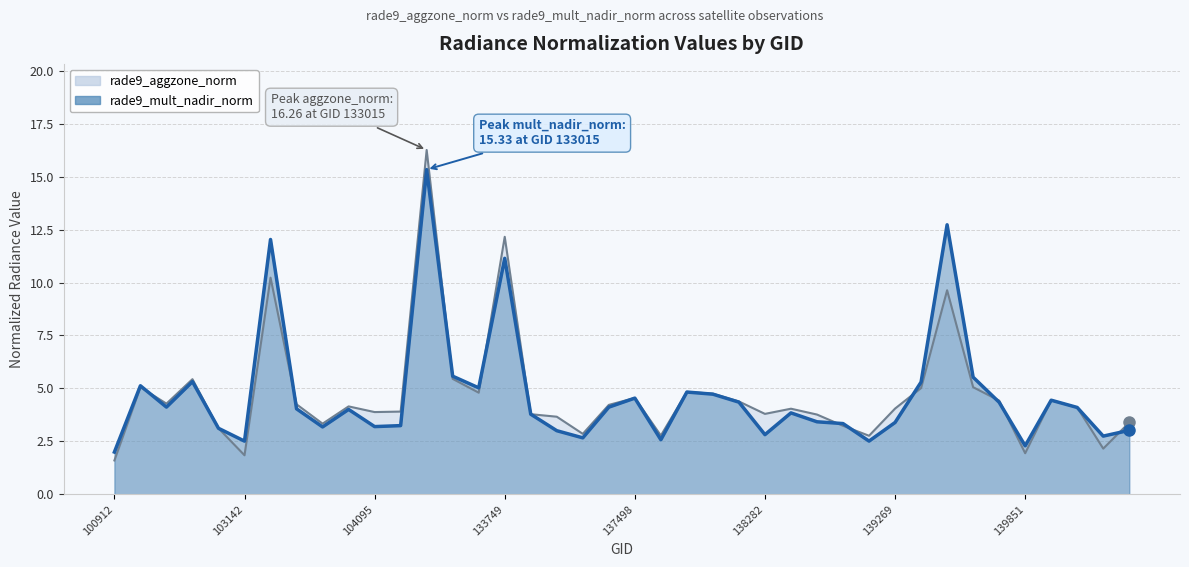

What are all the series names shown in the legend?

rade9_aggzone_norm, rade9_mult_nadir_norm